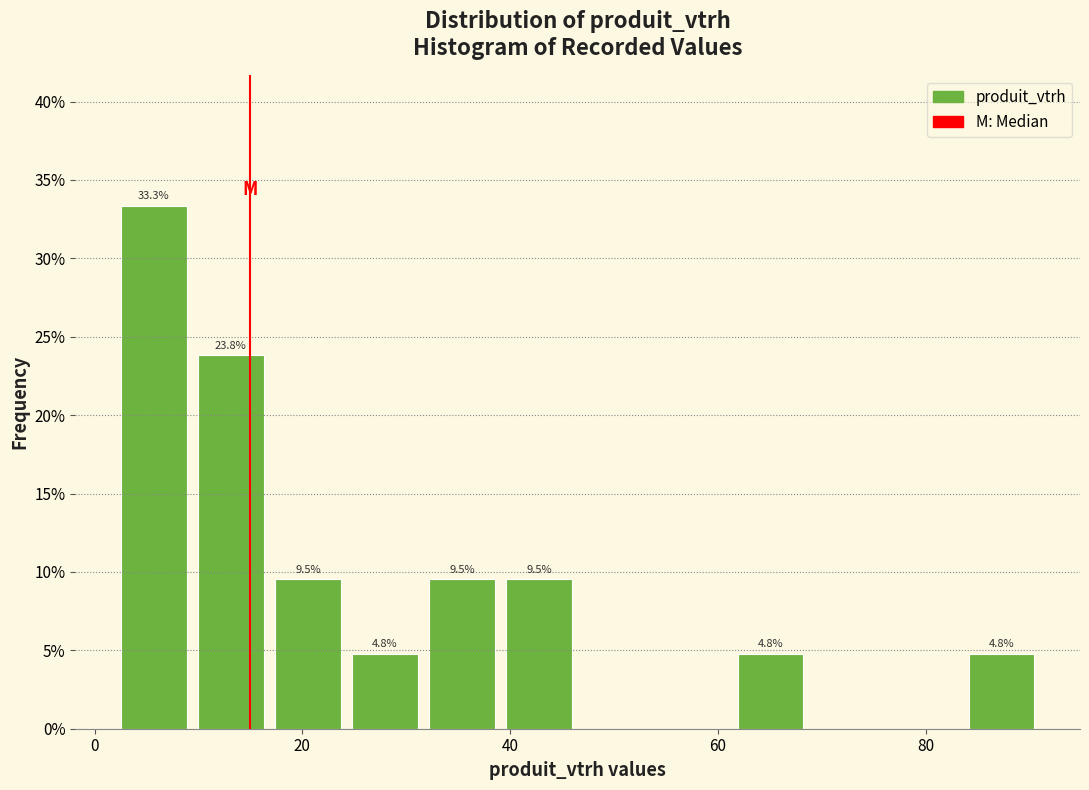

Around what value on the x-axis is the tallest bar? Give the approximate position of its centre, as read against the axis.

6